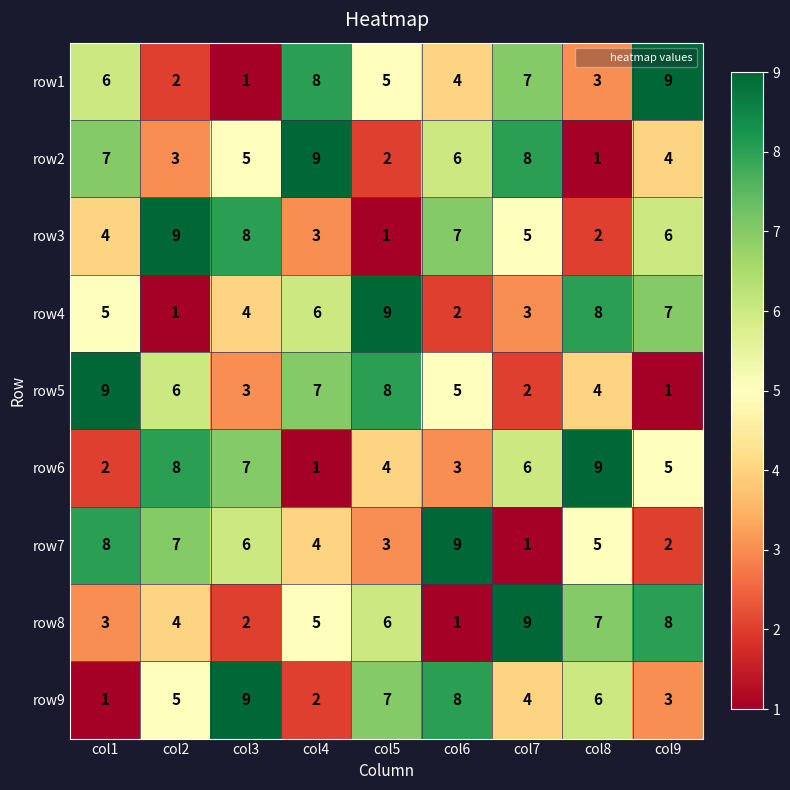

What is the greatest value displayed?

9